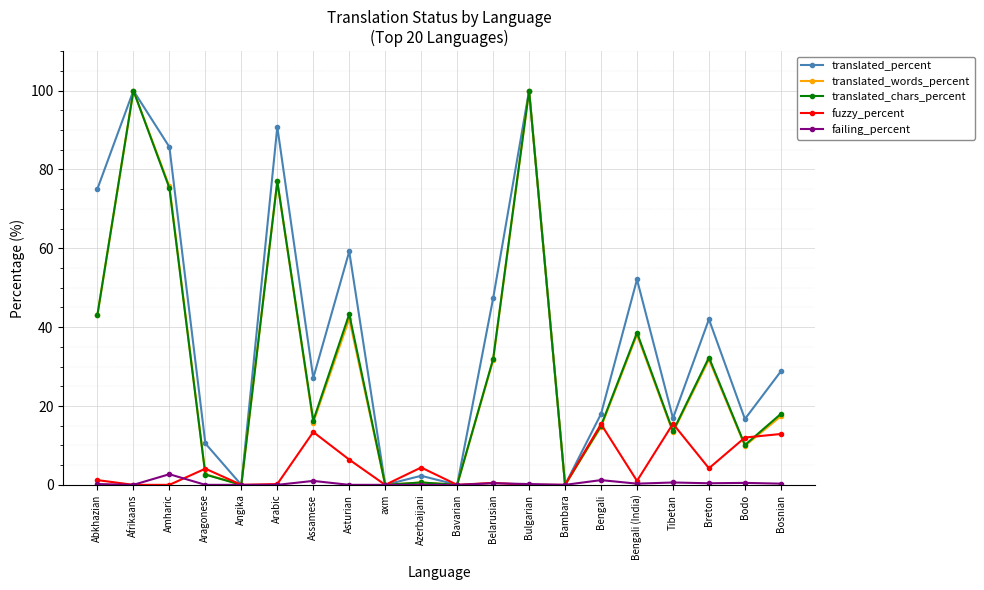

What is the maximum value shown in the chart?

100.0